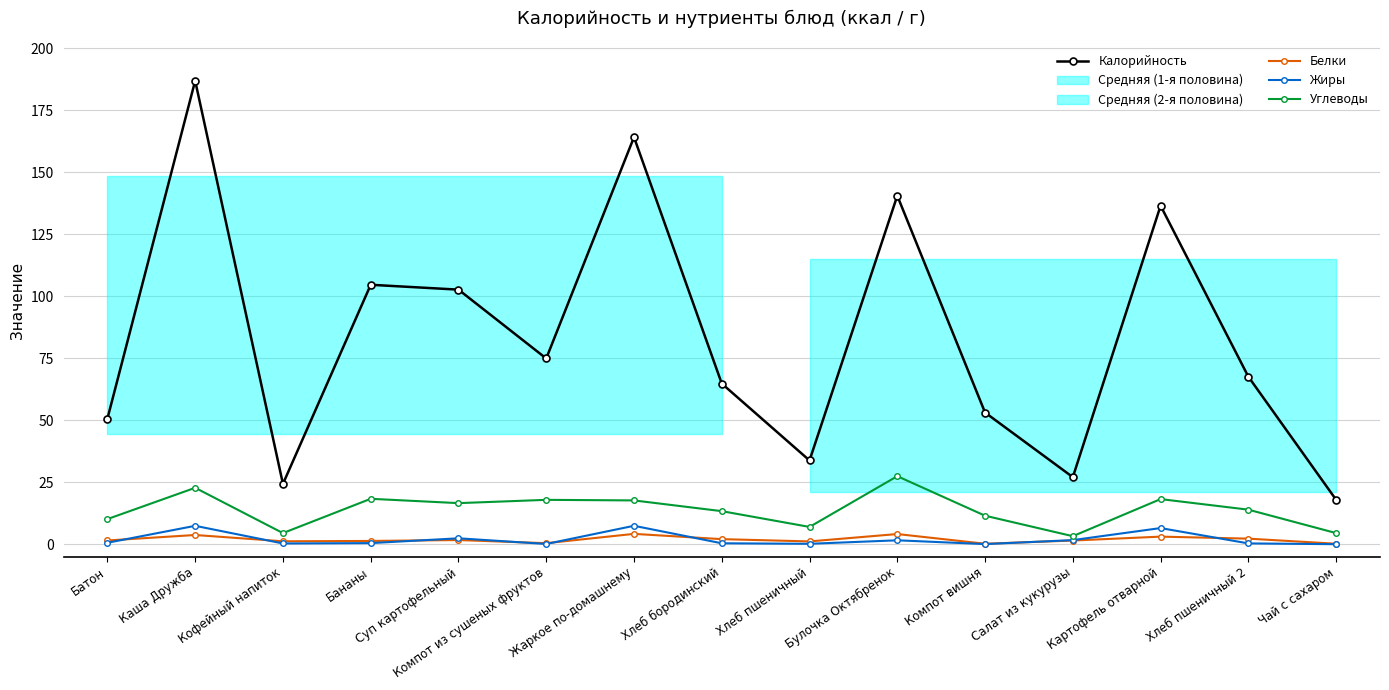

Which label corresponds to the largest value in the chart?

Каша Дружба